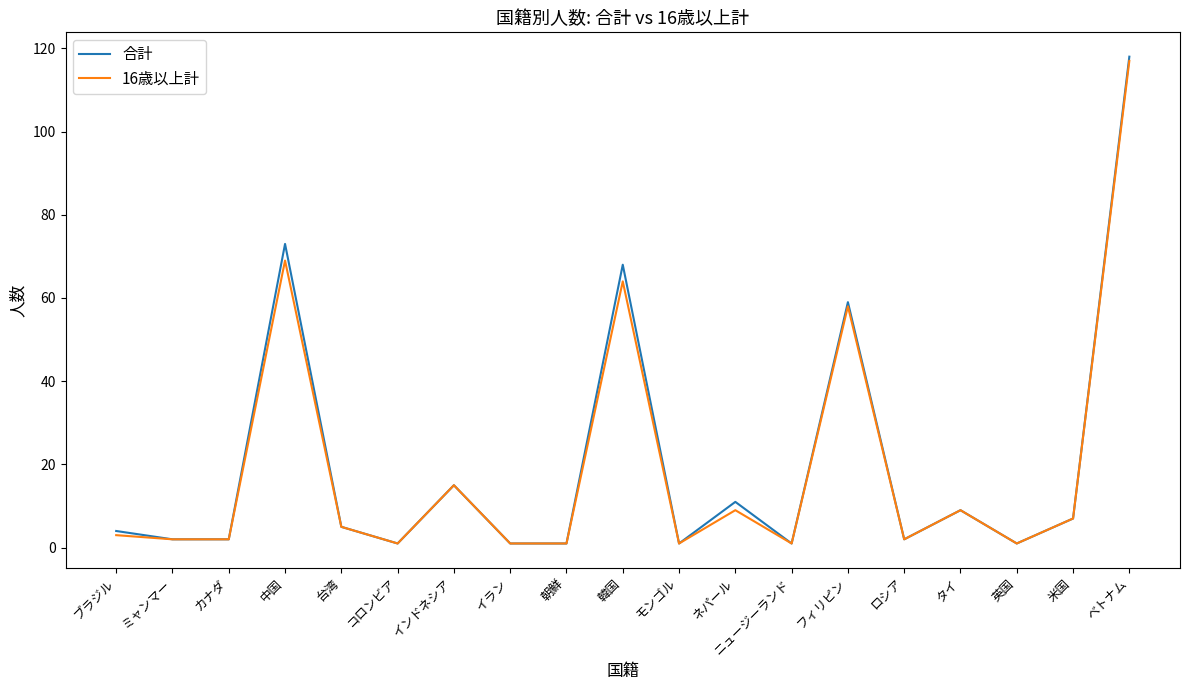

True or false: 16歳以上計 has more than 0 interior local peaks.

True